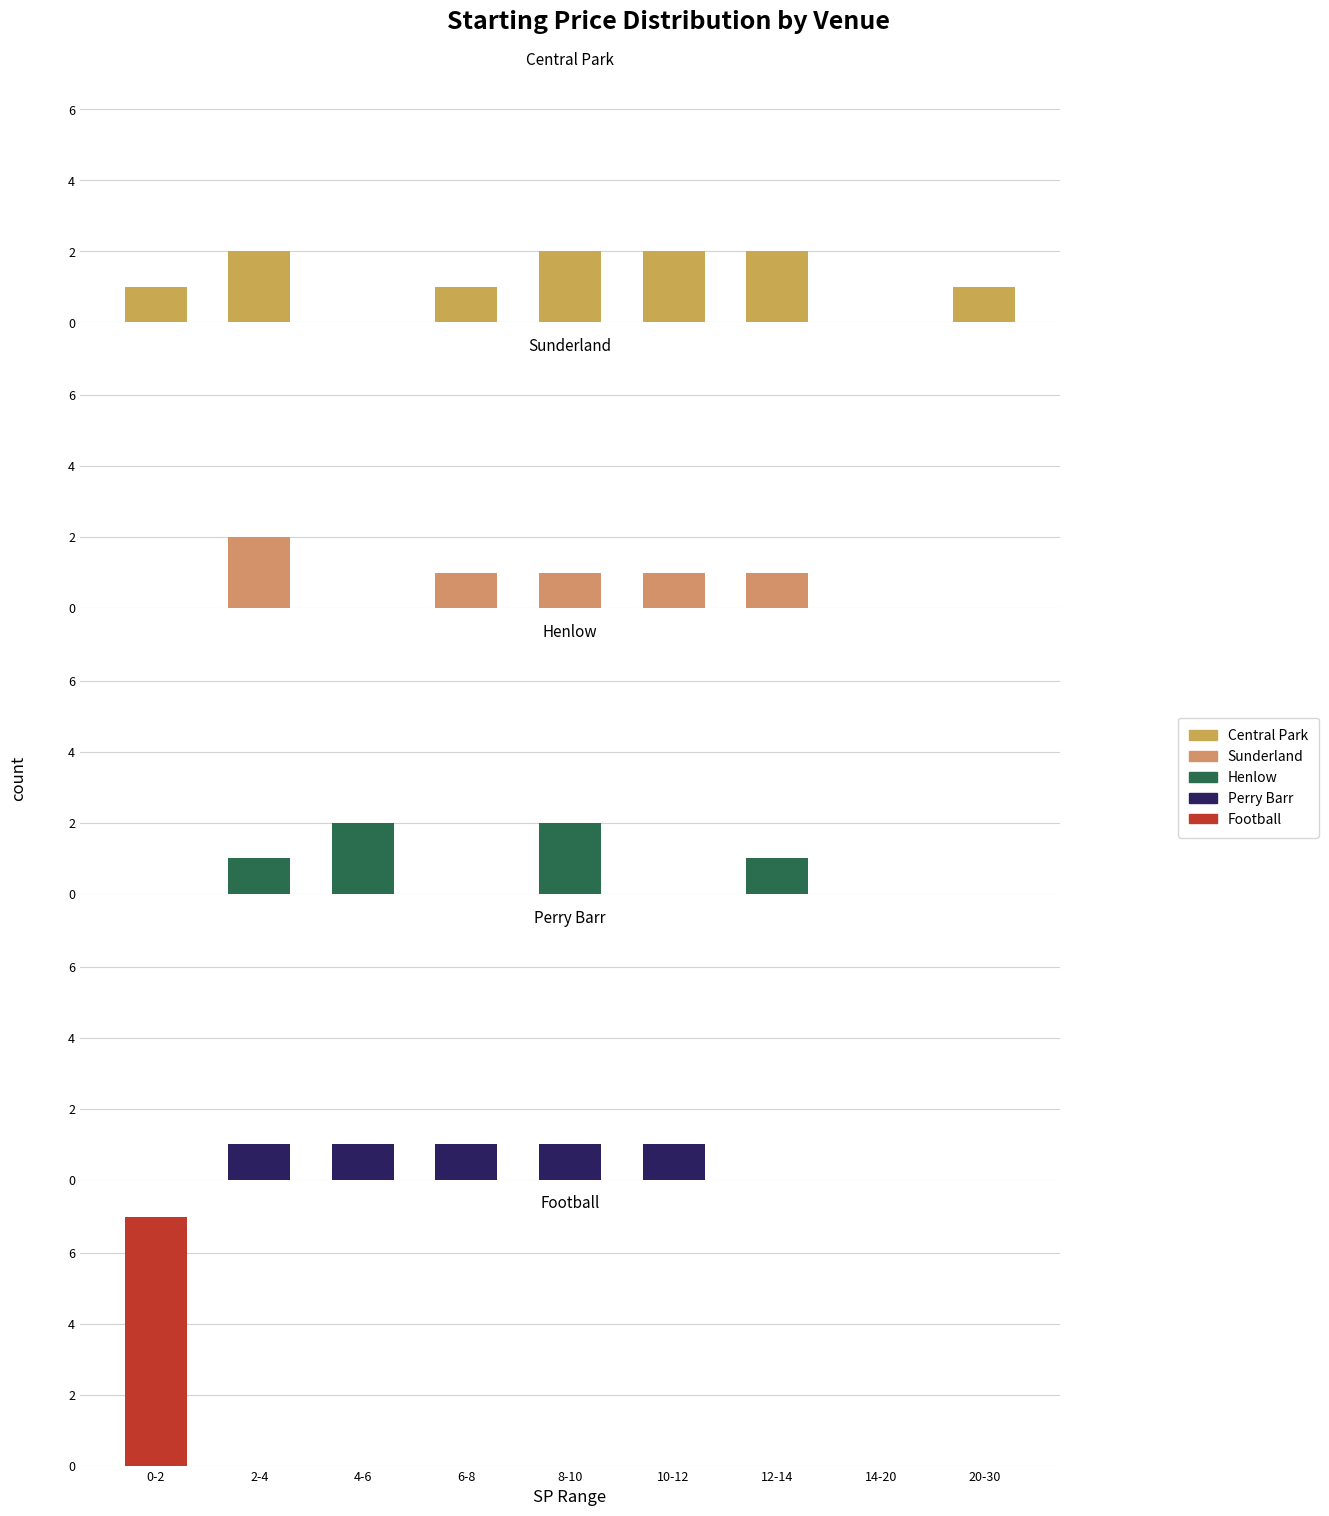

At which label is Sunderland closest to 1?

6-8